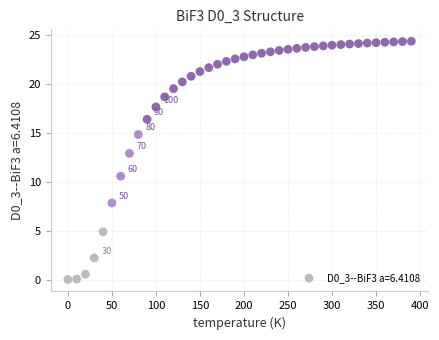

What Y value in the scatter plot is closest to 12?

12.9